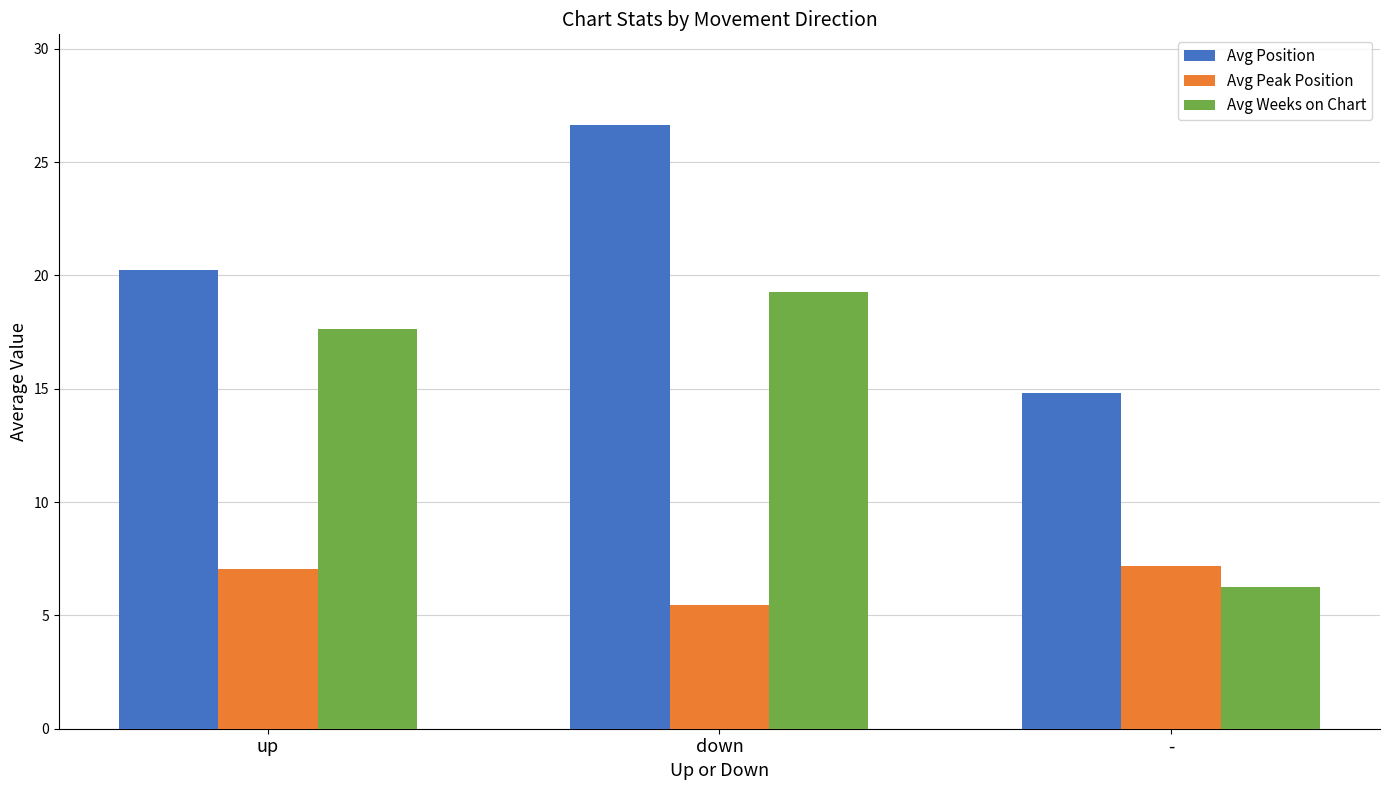

At which label is Avg Position closest to 20?

up